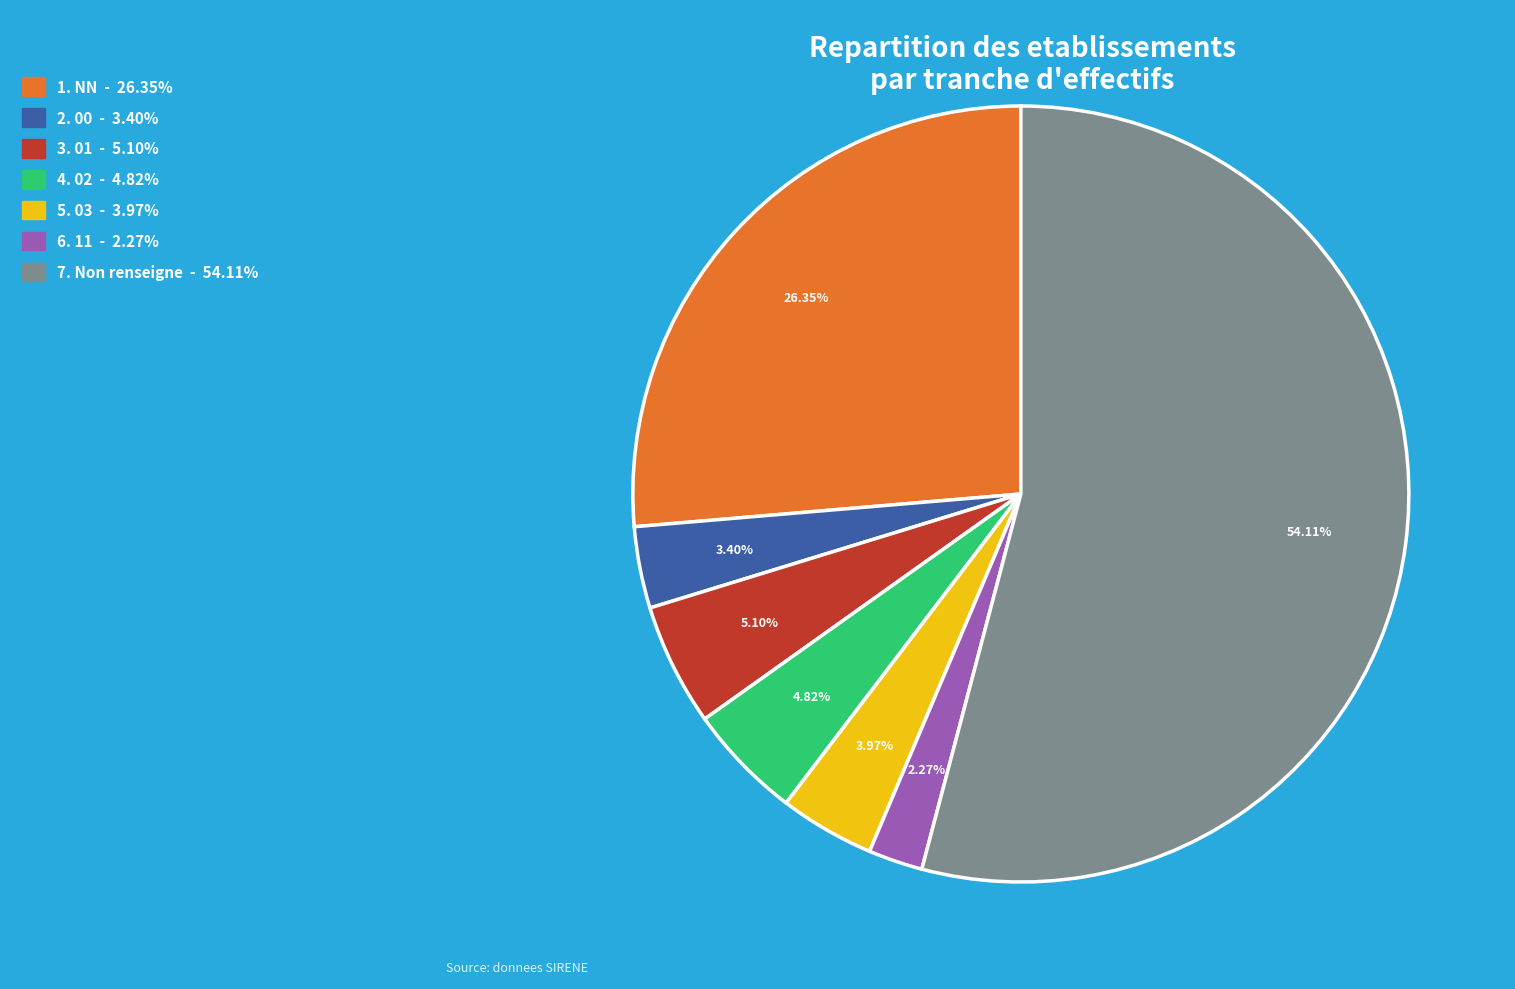

Is there any slice that represents more than half of the pie?

Yes